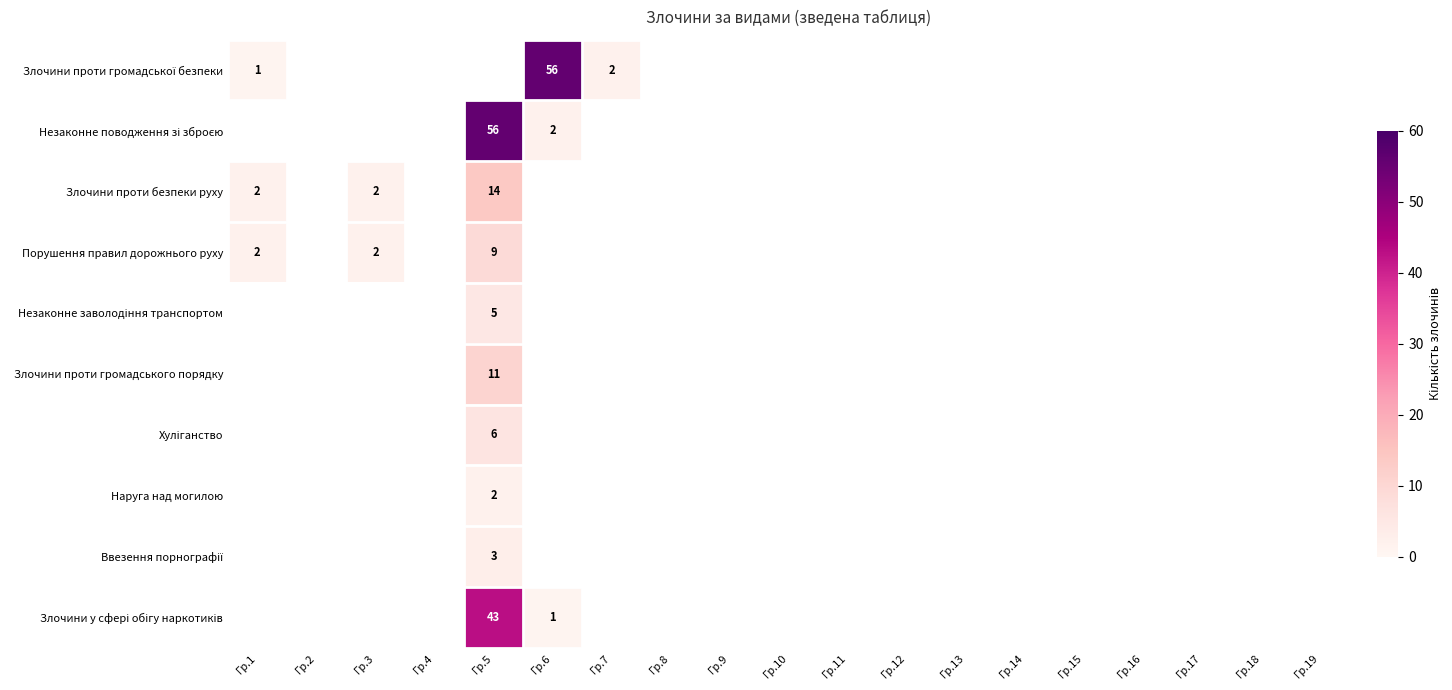

Which series has the largest range (max minus min)?

Злочини проти громадської безпеки